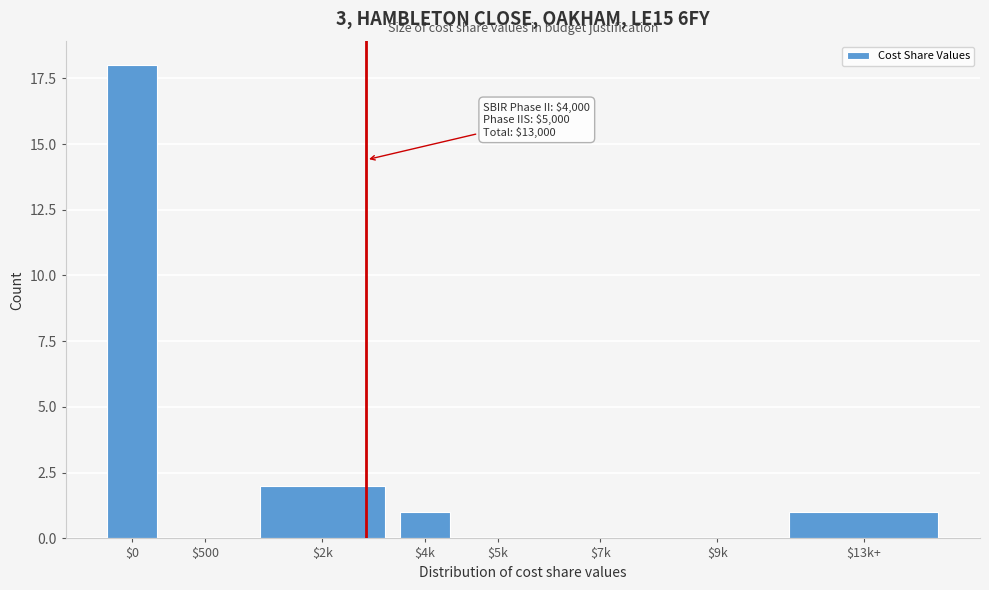

What is the sum of all values?

22